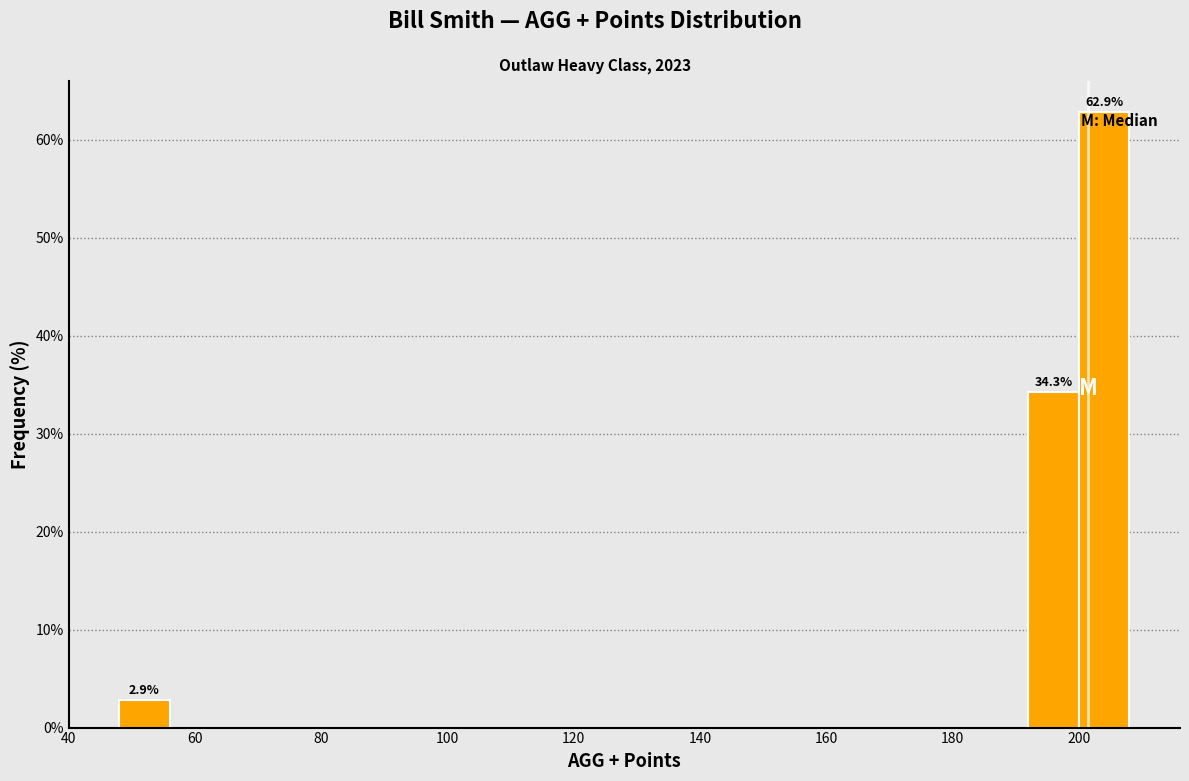

Which range on the x-axis has the tallest bar?

200 to 208